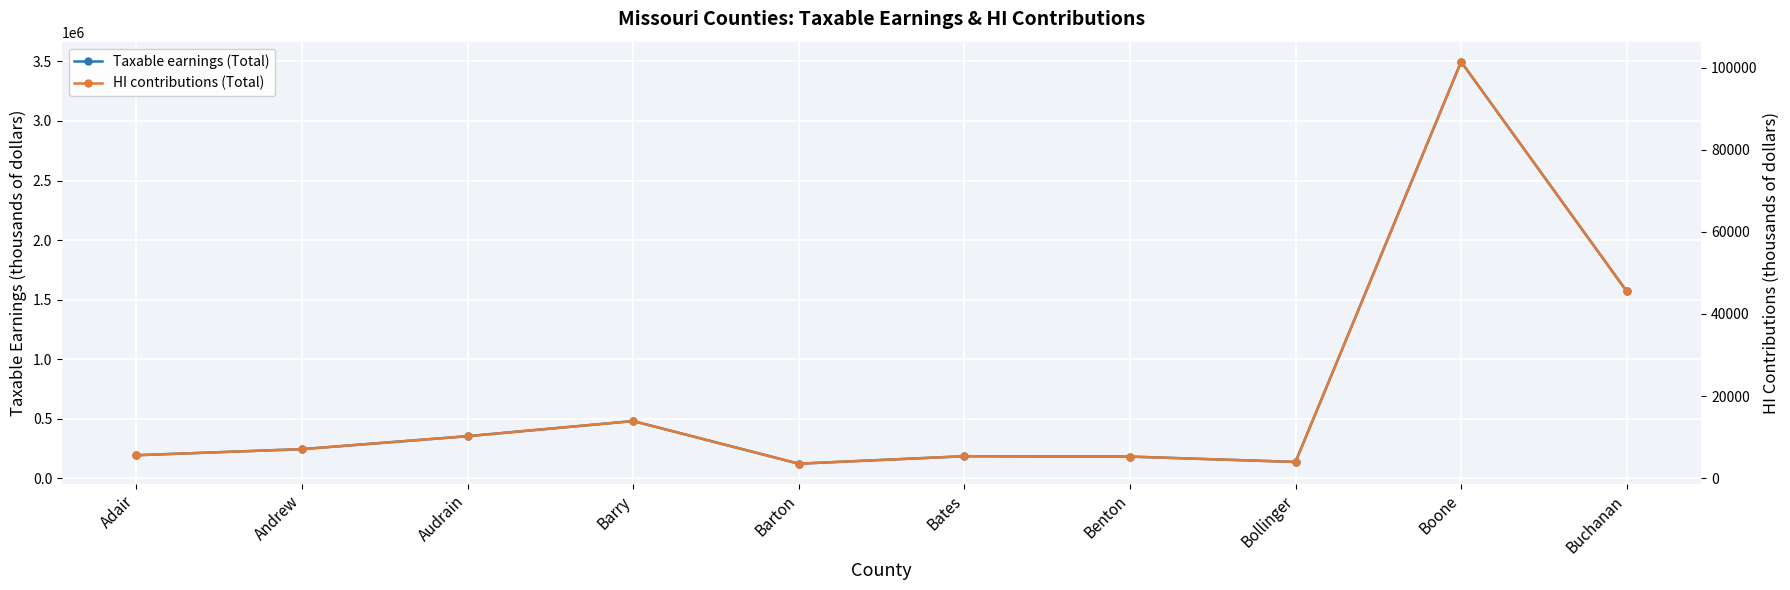

Is the value of HI contributions (Total) at Bates greater than the value of Taxable earnings (Total) at Adair?

No